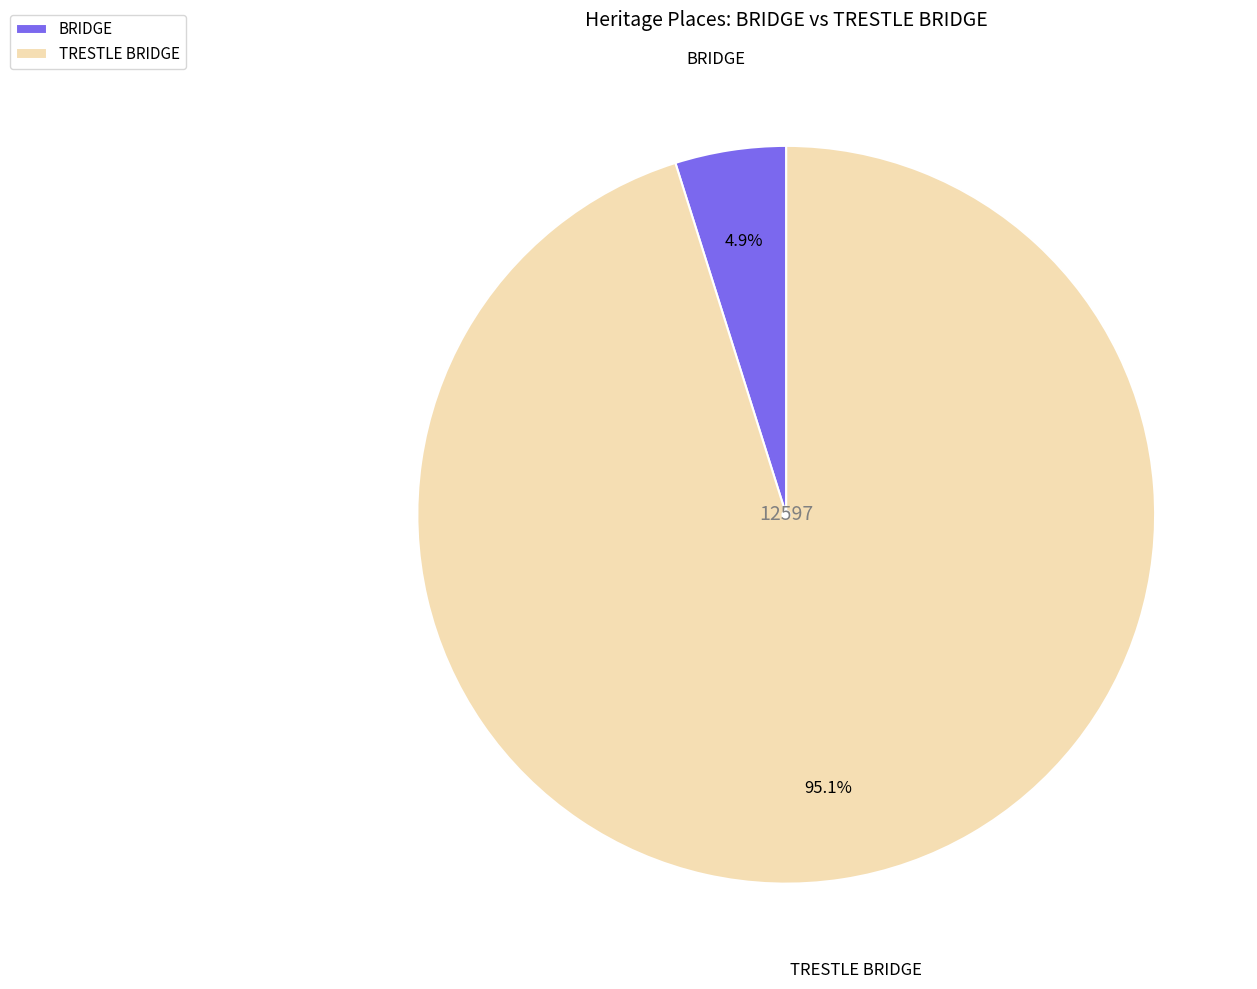

What is the total percentage of TRESTLE BRIDGE and BRIDGE?

100.0%